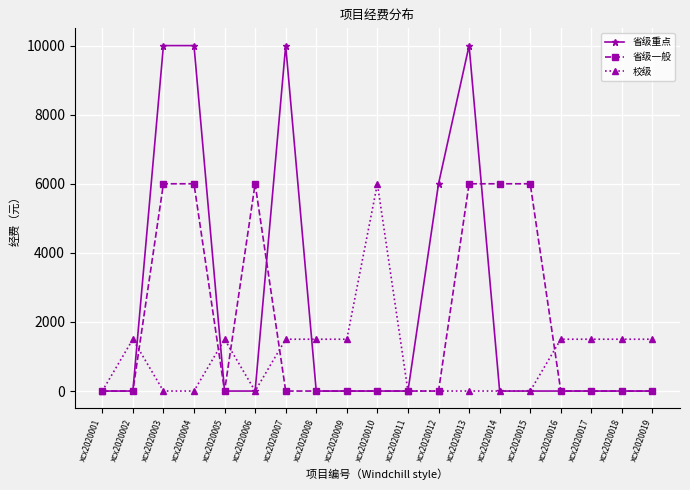

What is the value of the 省级一般 point at the 13th from the left?

6000